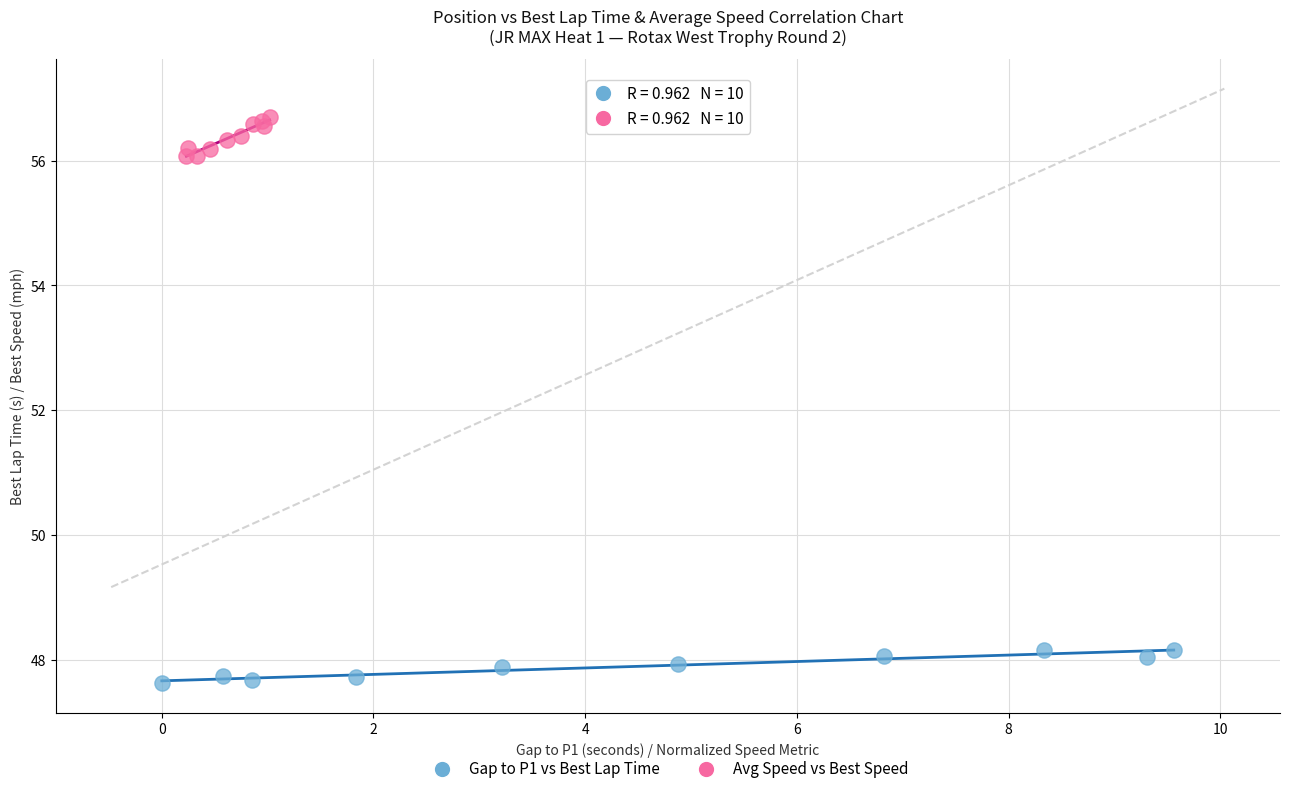

Which series contains the lowest Y value?

Gap to P1 vs Best Lap Time